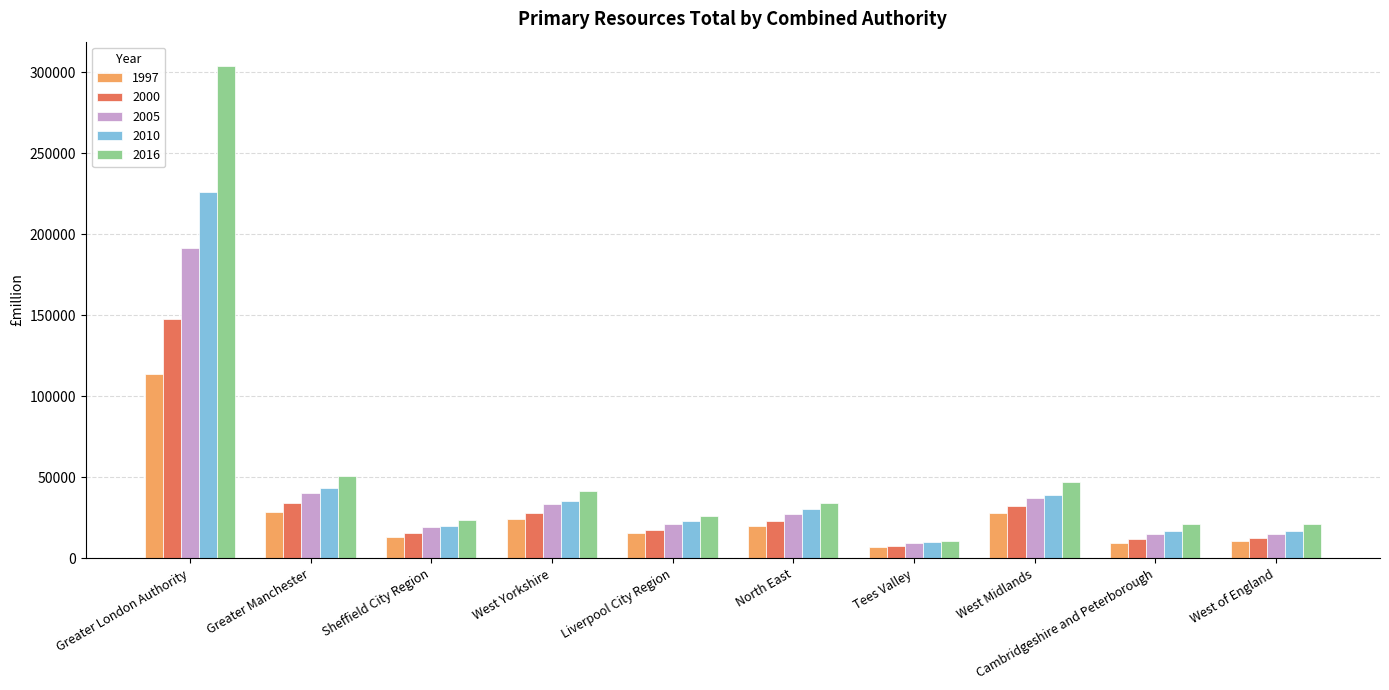

Between Greater London Authority and Sheffield City Region, which series saw the biggest shift?

2016